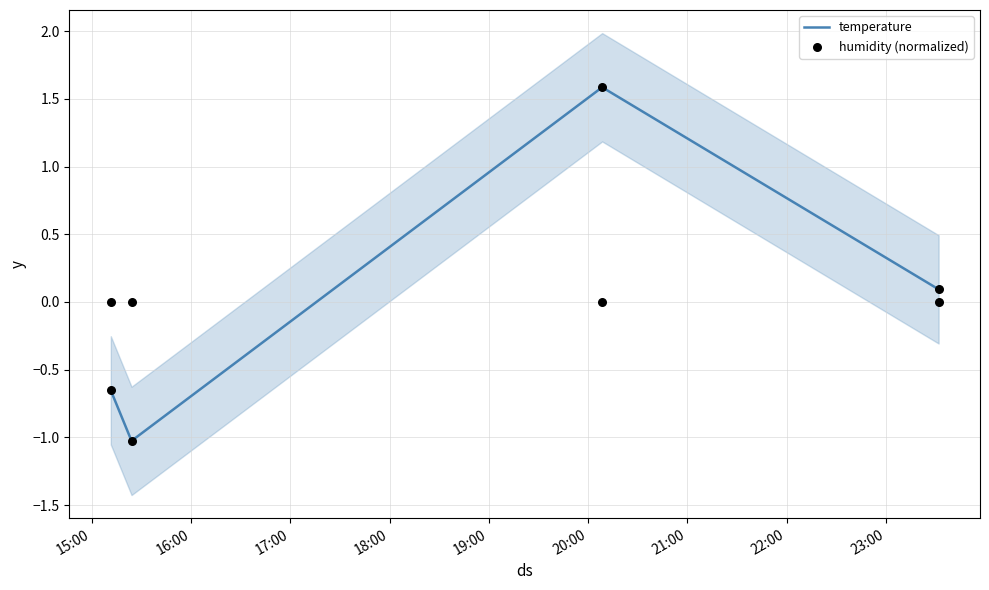

What are all the series names shown in the legend?

temperature, humidity (normalized)